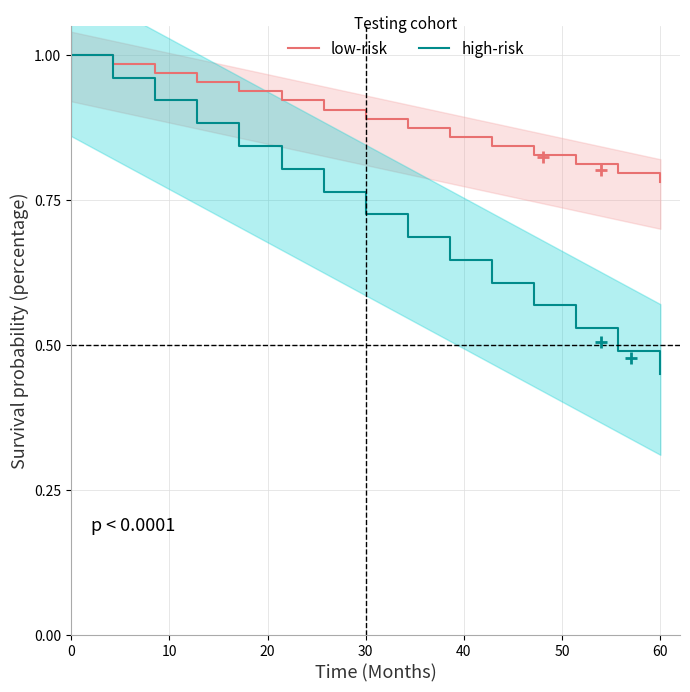

True or false: low-risk has more than 0 points higher than both neighbors.

False